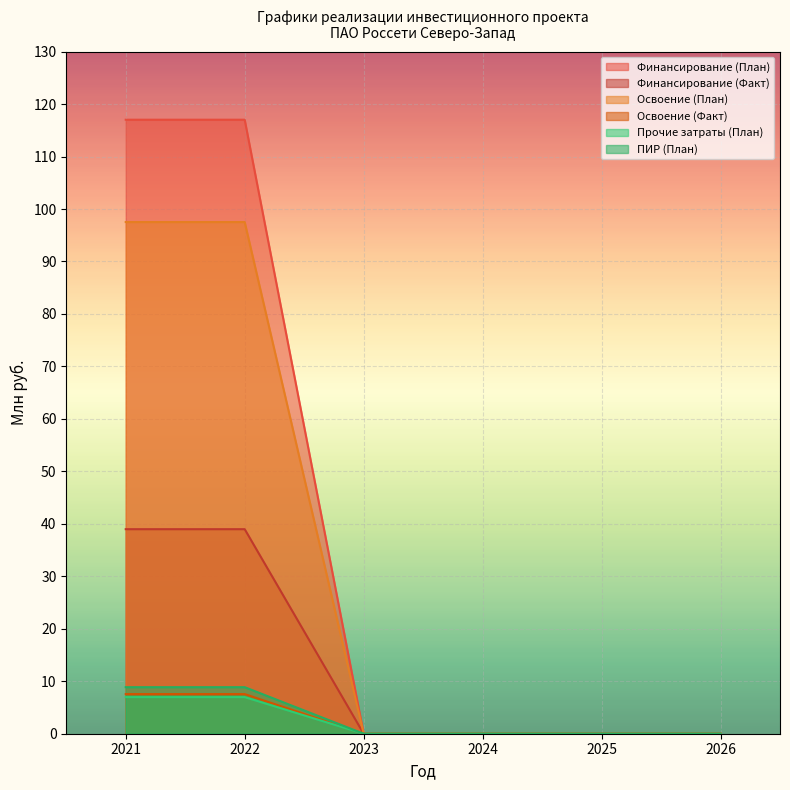

How many data points does each series have?

6